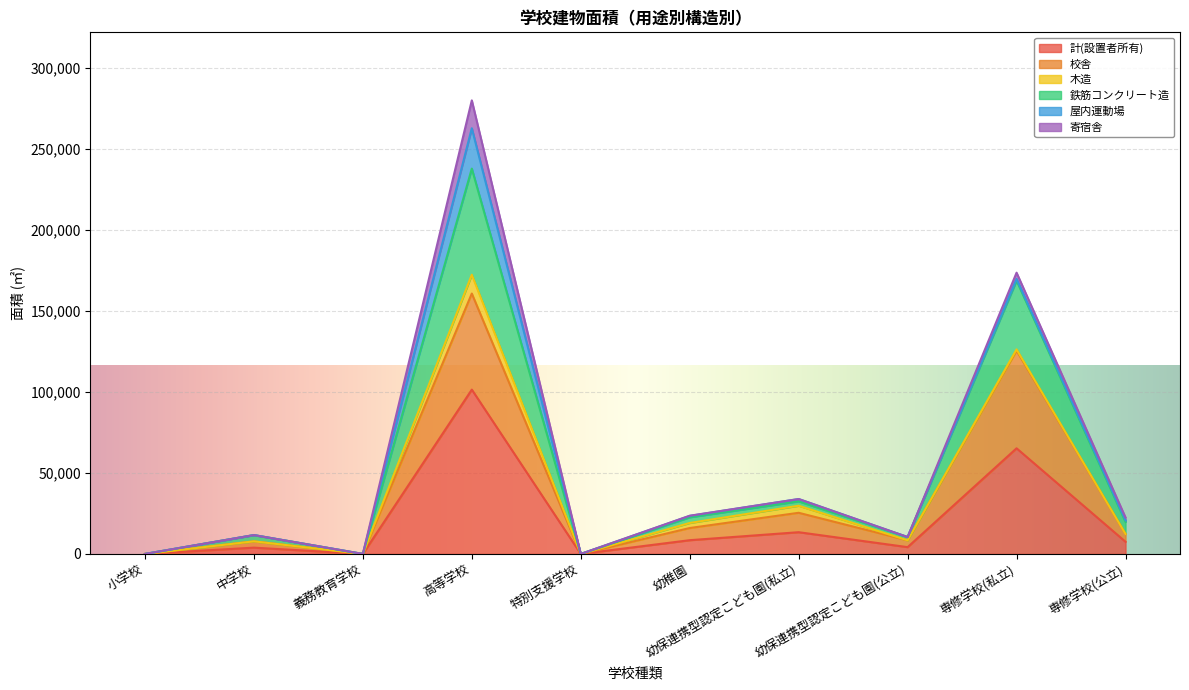

What is the sum of the 計(設置者所有) values at 高等学校 and 幼稚園?

109860